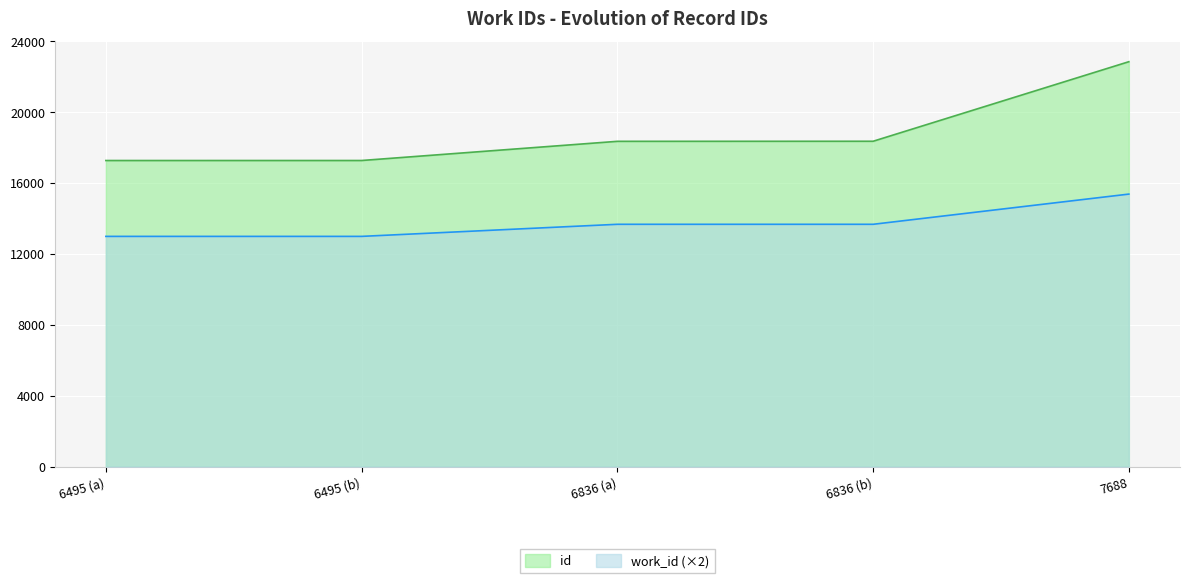

Does the chart display data point markers on the line(s)?

No